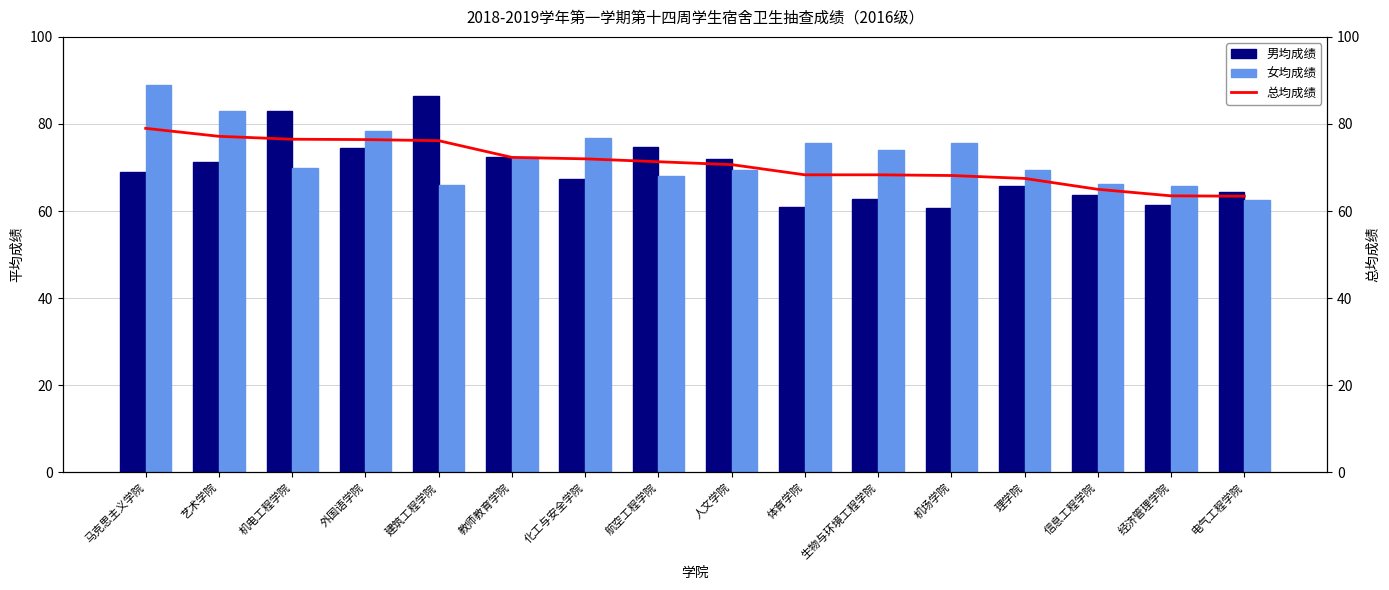

What is the maximum value shown in the chart?

89.0